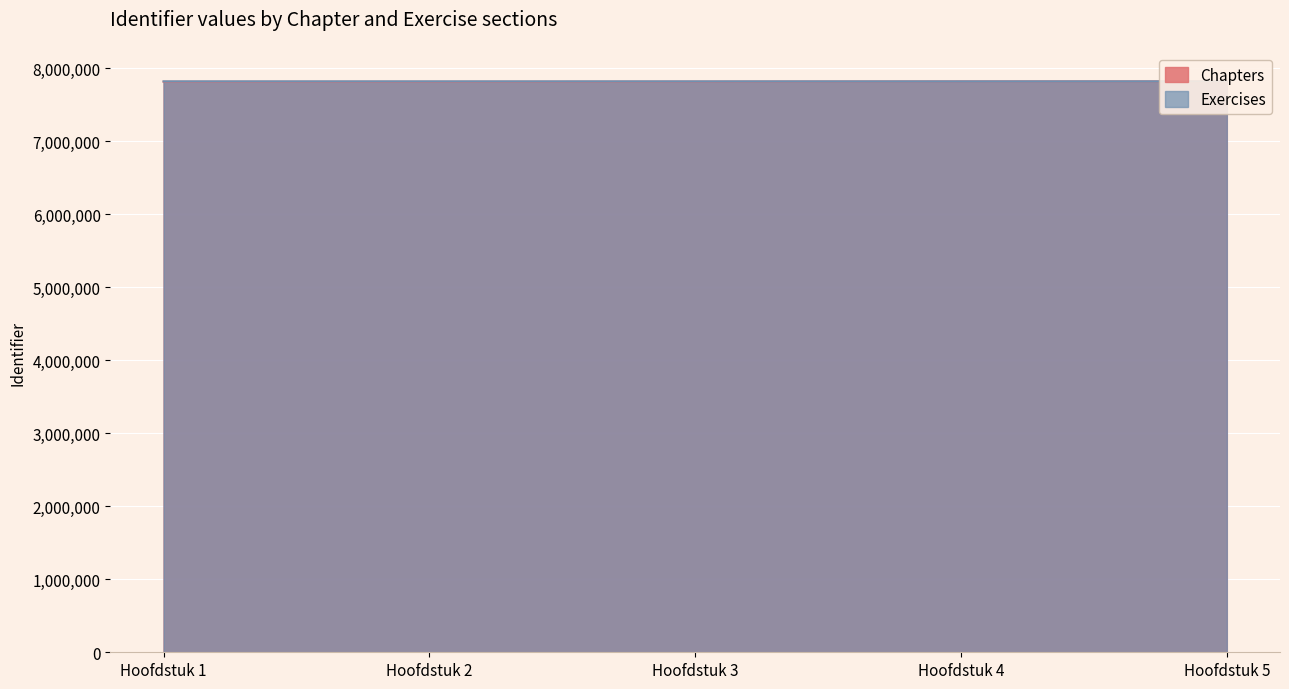

True or false: Chapters has more than 2 points higher than both neighbors.

False